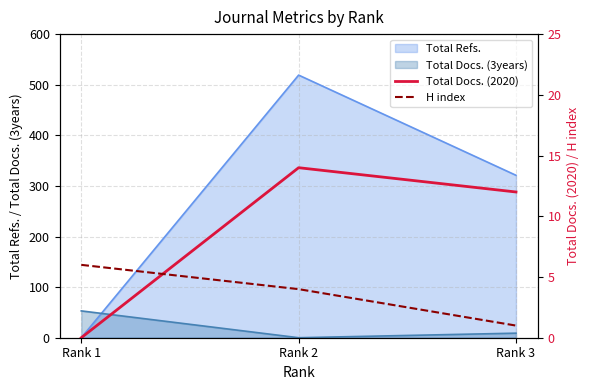

At which label is Total Refs. closest to 259?

Rank 3